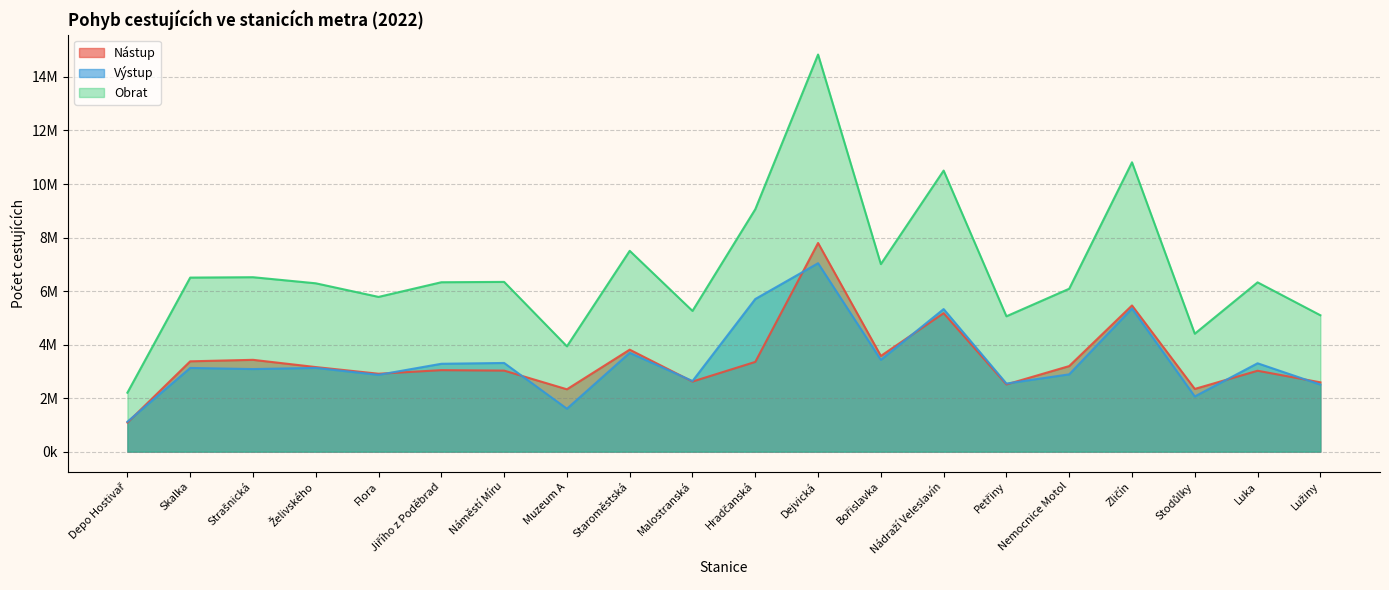

At which category does the chart reach its minimum across all series?

Depo Hostivař